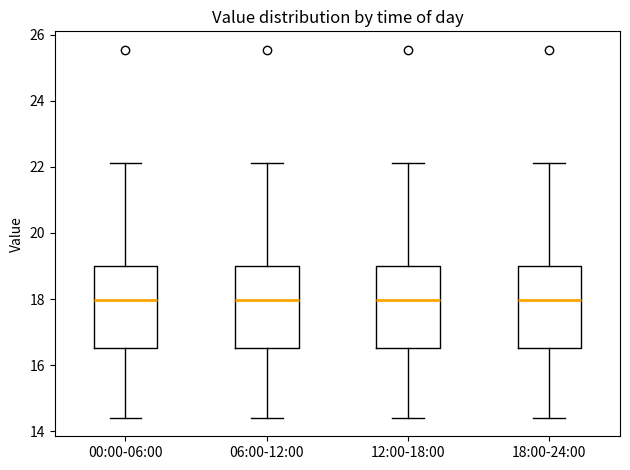

Reading left to right, transcribe this box plot: for each box, give where its median line is, the range the box spans, and where its two whiskers end, as read against the y-axis. The values are not printed on the chart, so give them approximately, as read against the axis.

00:00-06:00: median 18.0, box 16.6 to 19.0, whiskers 14.4 to 22.2
06:00-12:00: median 18.0, box 16.6 to 19.0, whiskers 14.4 to 22.2
12:00-18:00: median 18.0, box 16.6 to 19.0, whiskers 14.4 to 22.2
18:00-24:00: median 18.0, box 16.6 to 19.0, whiskers 14.4 to 22.2